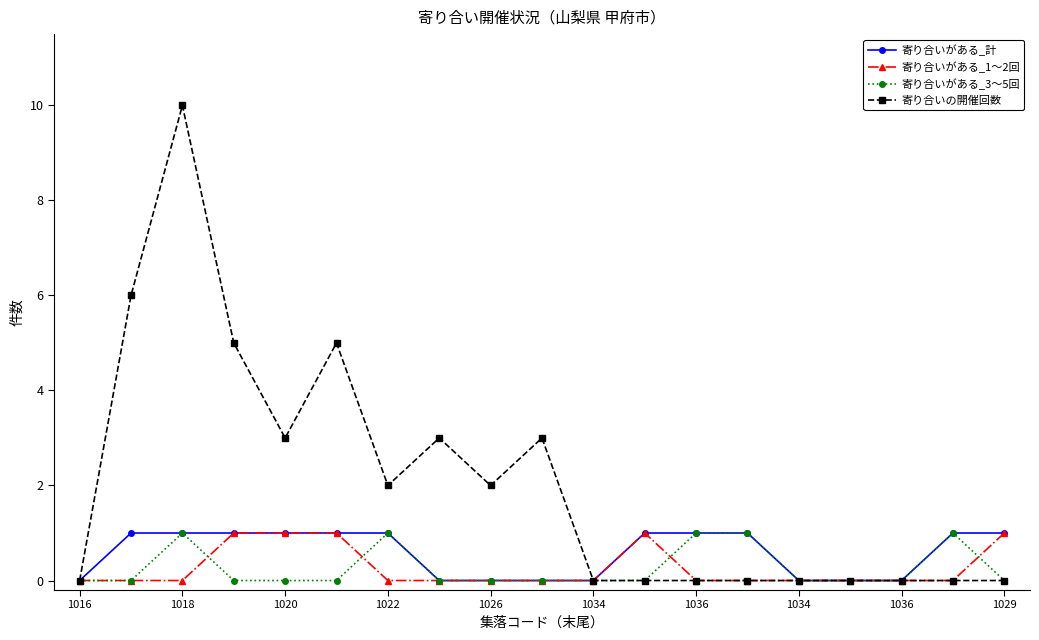

Which series has the largest total across all categories?

寄り合いの開催回数